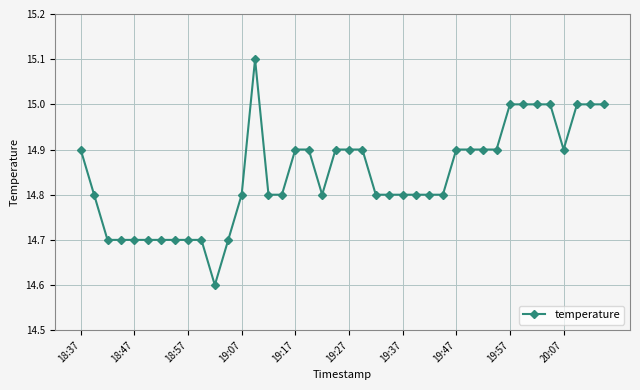

How many values are between 14 and 15?

39